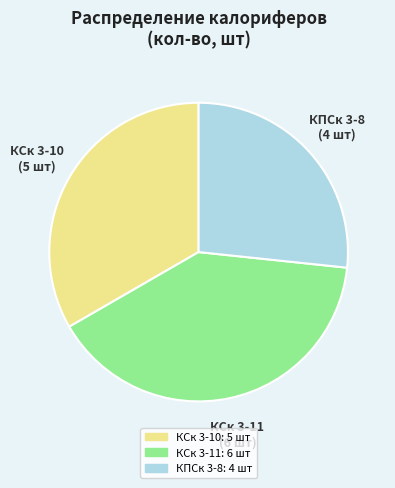

The КСк 3-10 slice represents 25% of the pie. True or false?

False